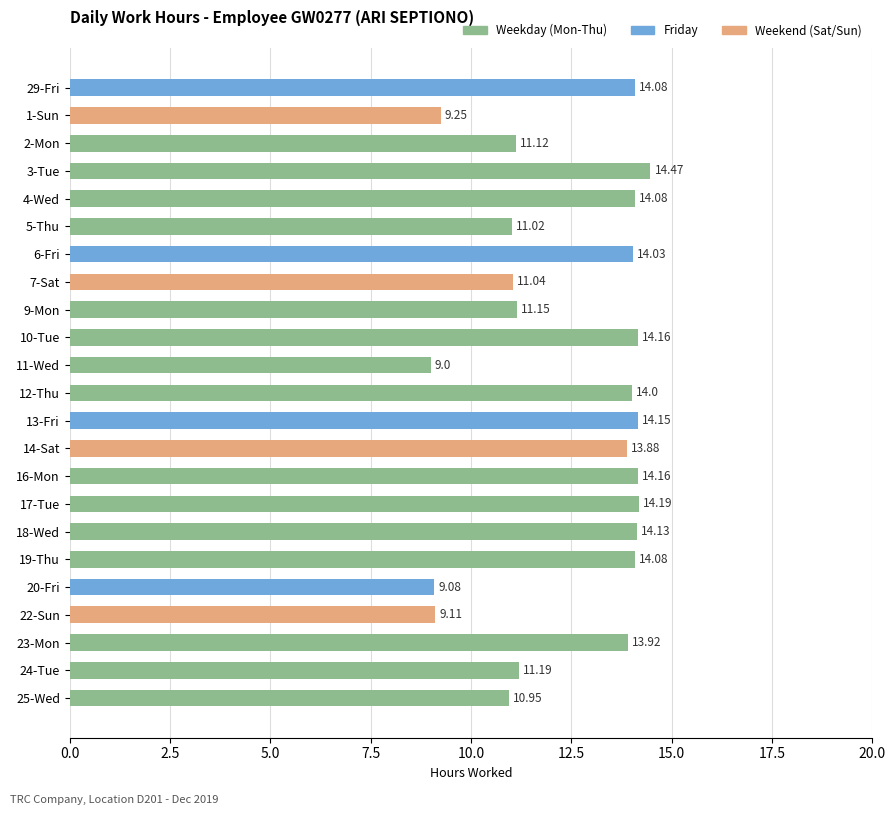

What is the difference between the maximum and second lowest values?

5.4